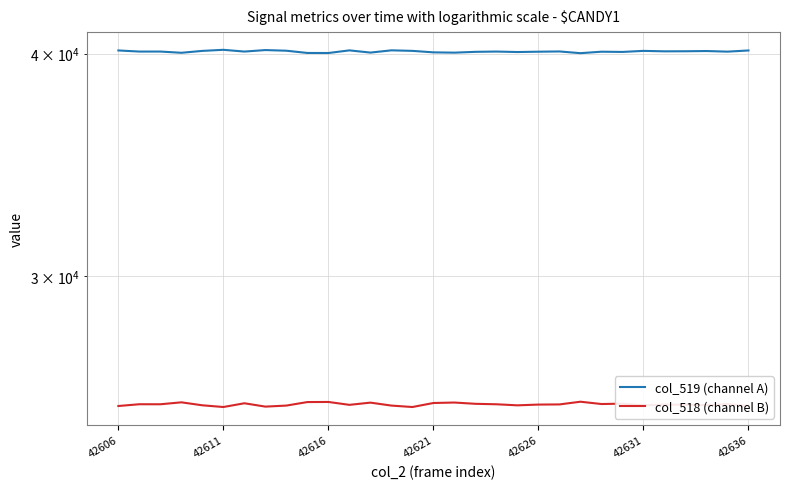

The value of col_518 (channel B) at 28 is 25398. True or false?

True